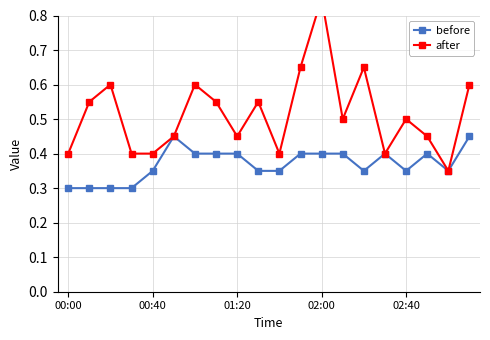

Rank the series by their average value, from highest to lowest.

after, before